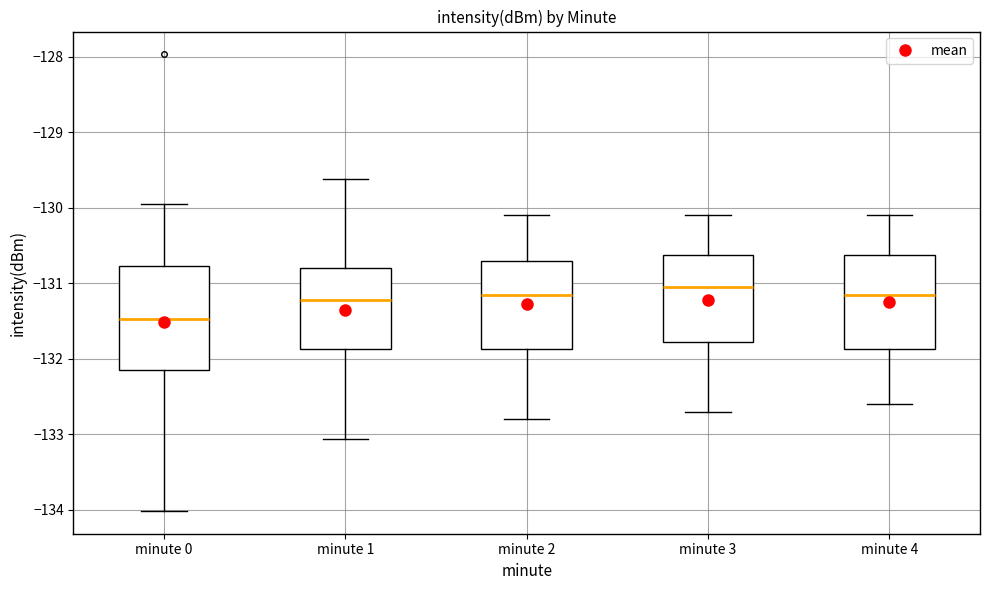

Reading left to right, read every box against the y-axis: the position of its median line, the range the box covers, and the ends of its whiskers. The values are not printed on the chart, so give them approximately, as read against the axis.

minute 0: median -131.5, box -132.1 to -130.8, whiskers -134.0 to -129.9
minute 1: median -131.2, box -131.9 to -130.8, whiskers -133.1 to -129.6
minute 2: median -131.1, box -131.9 to -130.7, whiskers -132.8 to -130.1
minute 3: median -131.0, box -131.8 to -130.6, whiskers -132.7 to -130.1
minute 4: median -131.1, box -131.9 to -130.6, whiskers -132.6 to -130.1